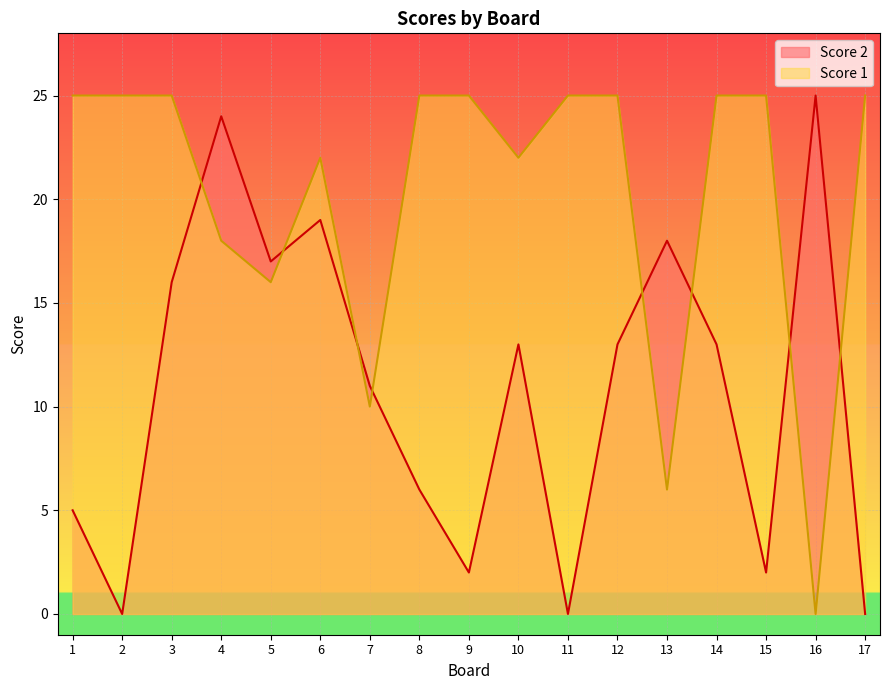

What is the difference between the highest and lowest values at 7?

1